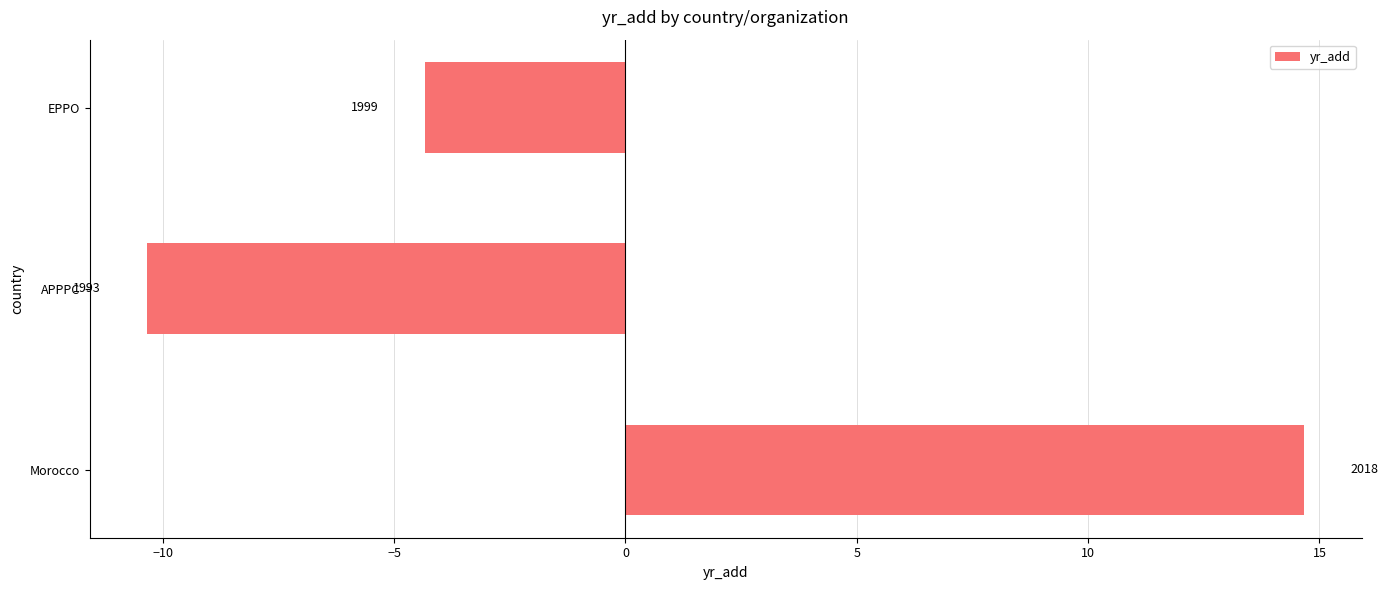

How many bars are there in total?

3